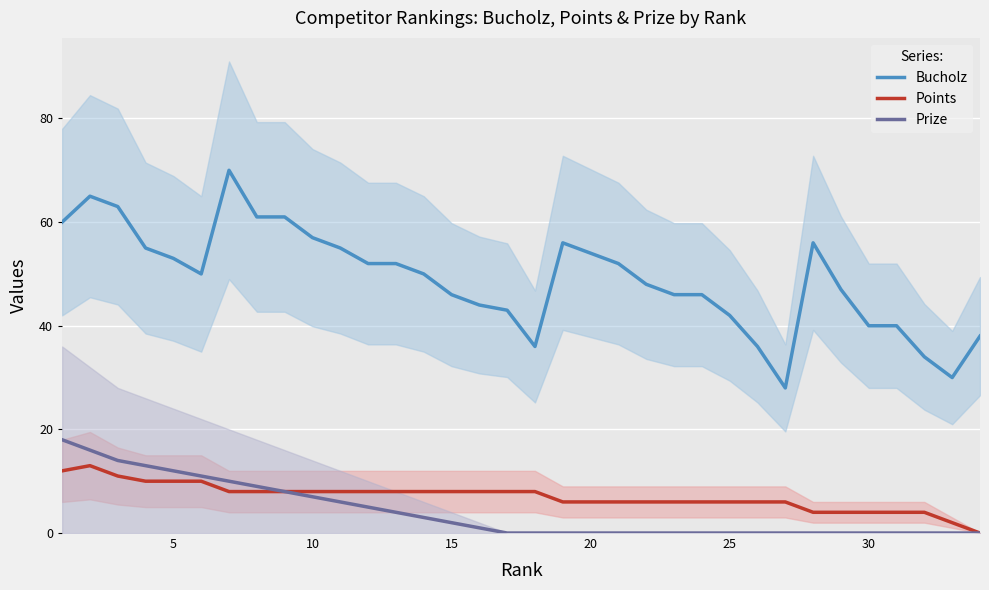

Rank the series at 20 from lowest to highest value.

Points, Prize, Bucholz